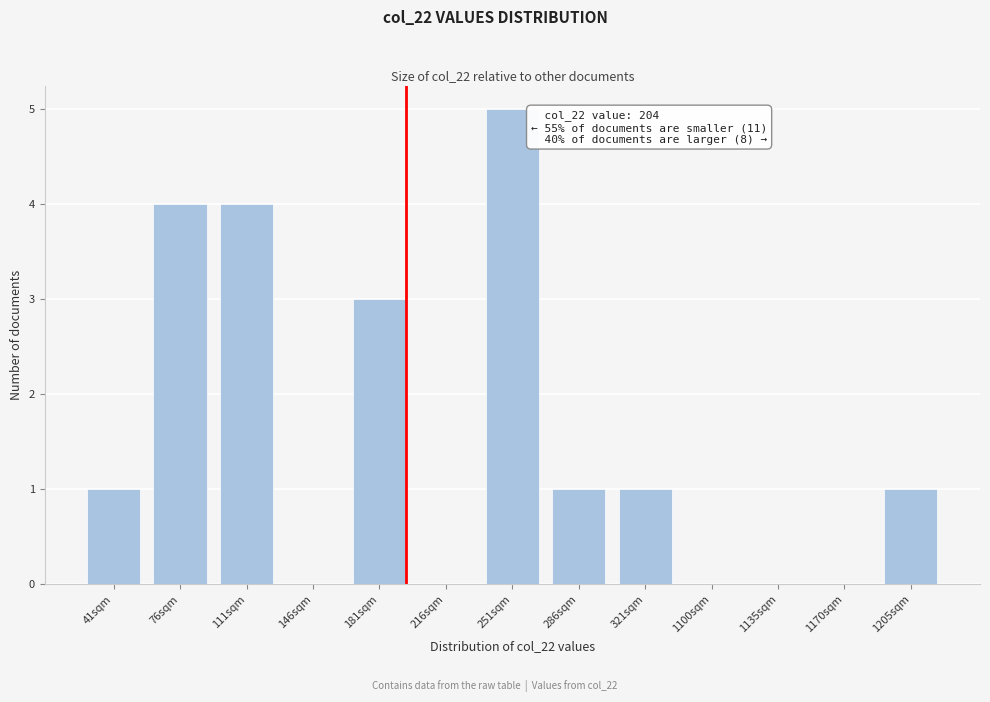

Reading left to right, what are all the values shown in this chart?

41sqm=1	76sqm=4	111sqm=4	146sqm=0	181sqm=3	216sqm=0	251sqm=5	286sqm=1	321sqm=1	1100sqm=0	1135sqm=0	1170sqm=0	1205sqm=1